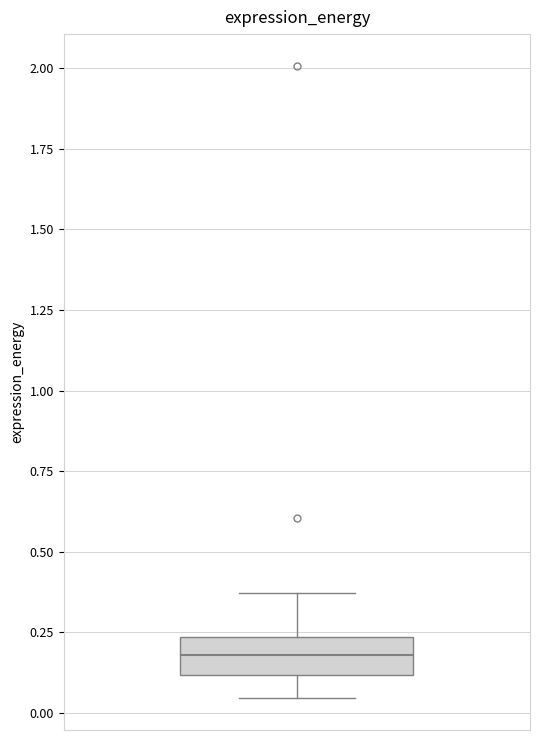

Transcribe this box plot: give where the median line is, the range the box spans, and where the two whiskers end, as read against the y-axis. The values are not printed on the chart, so give them approximately, as read against the axis.

median 0.20, box 0.10 to 0.25, whiskers 0.05 to 0.35